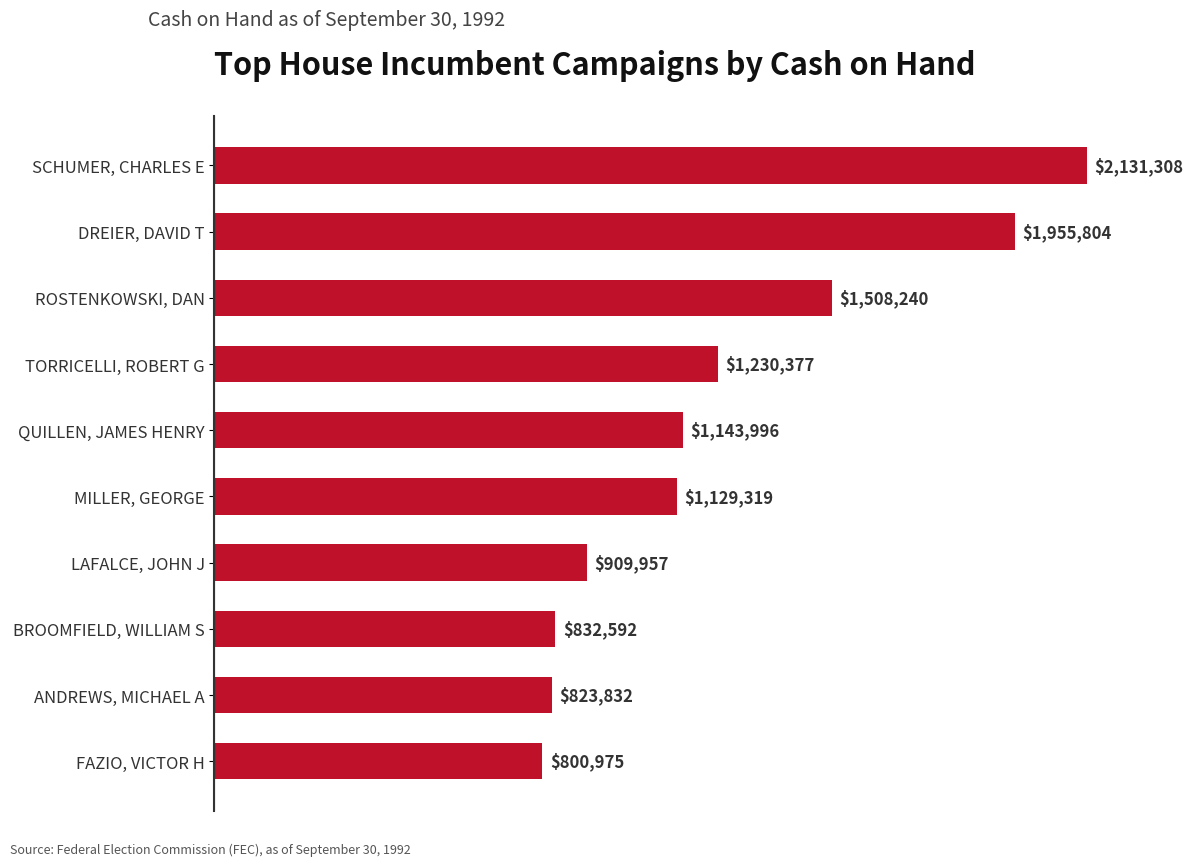

What is the difference between the second highest and second lowest values?

1131972